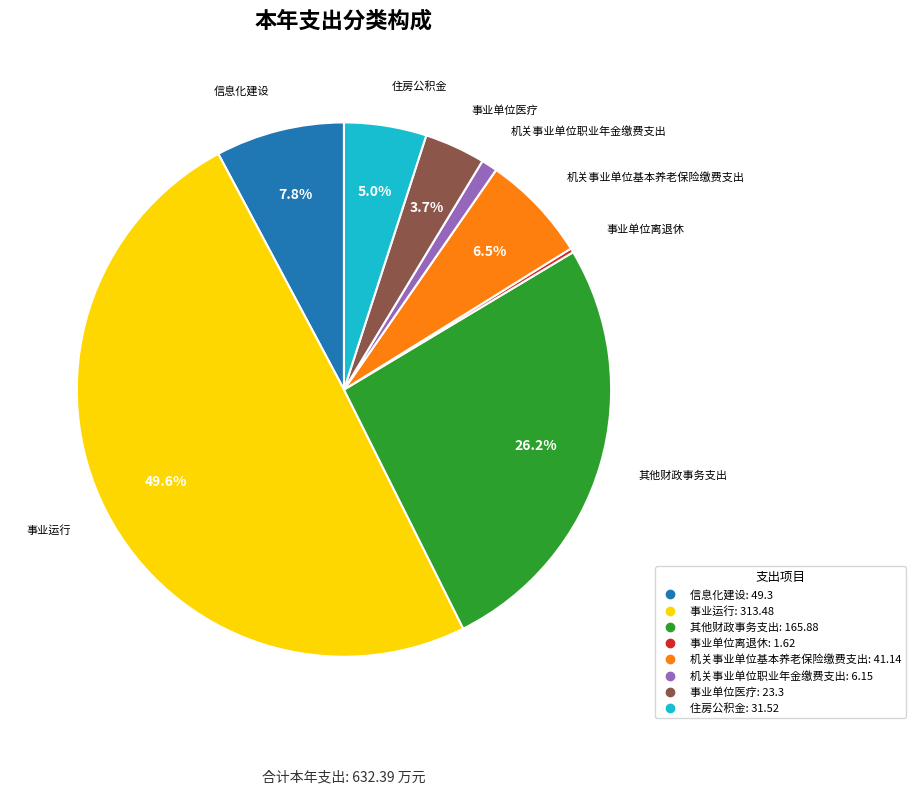

Which has a higher value, 其他财政事务支出 or 机关事业单位职业年金缴费支出?

其他财政事务支出